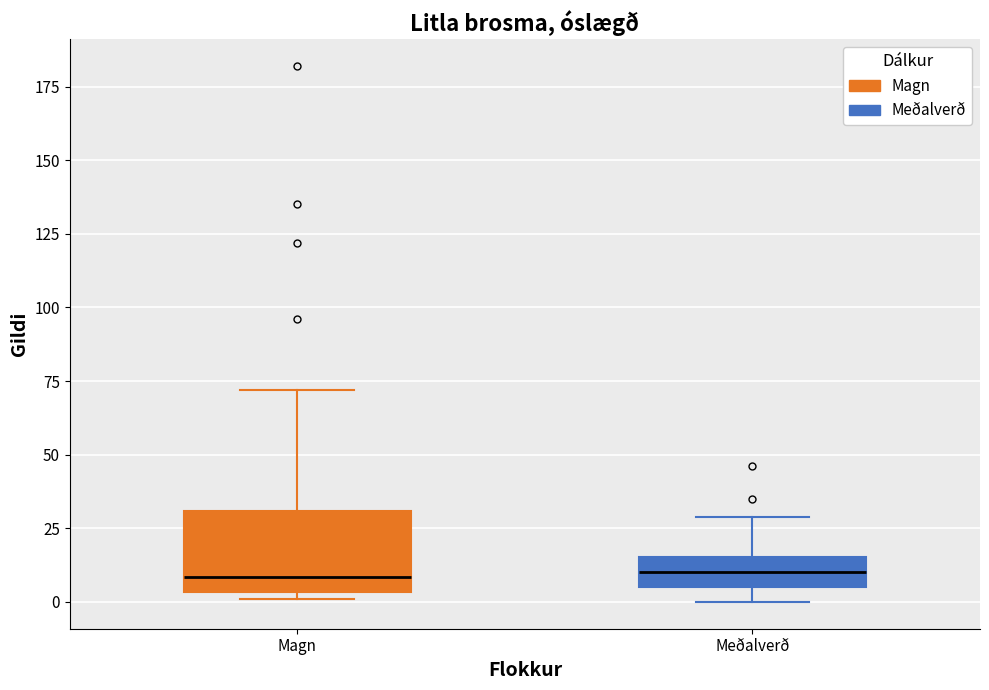

Reading left to right, read every box against the y-axis: the position of its median line, the range the box covers, and the ends of its whiskers. The values are not printed on the chart, so give them approximately, as read against the axis.

Magn: median 10, box 5 to 30, whiskers 0 to 70
Meðalverð: median 10, box 5 to 15, whiskers 0 to 30